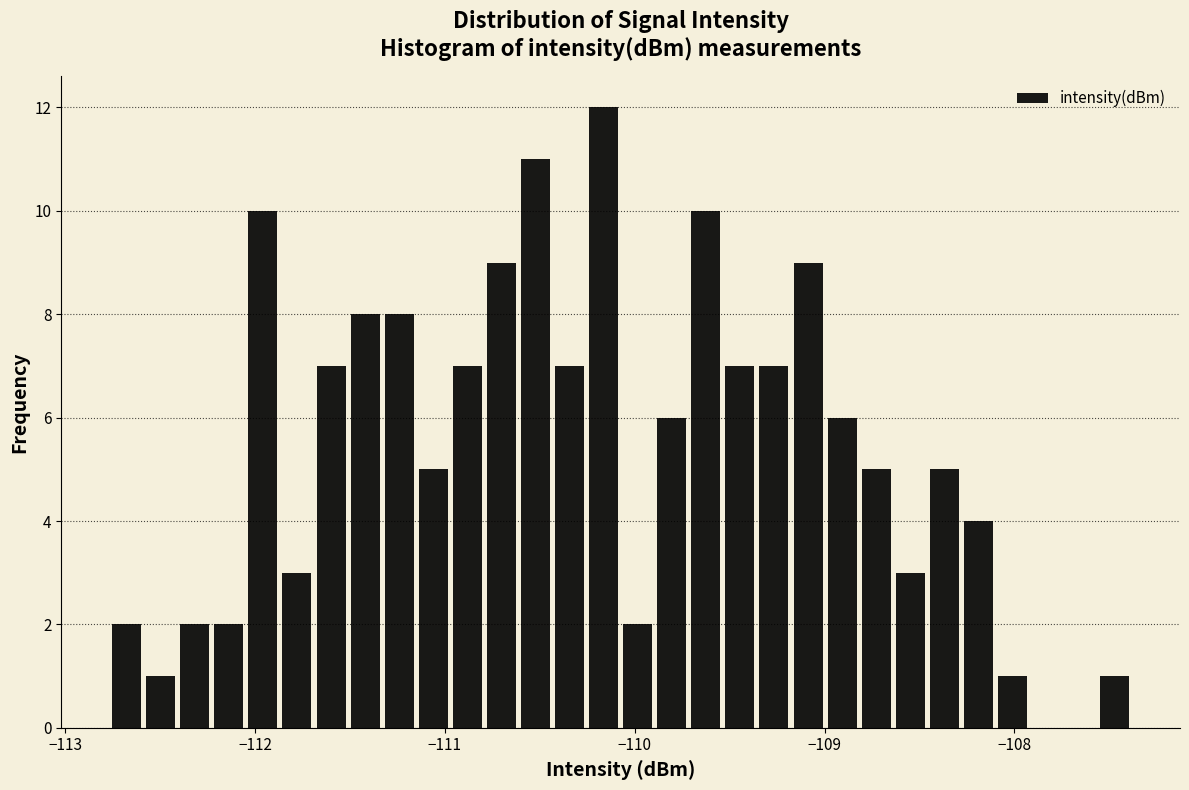

Read against the x-axis, roughly where is the centre of the tallest bar?

-110.2